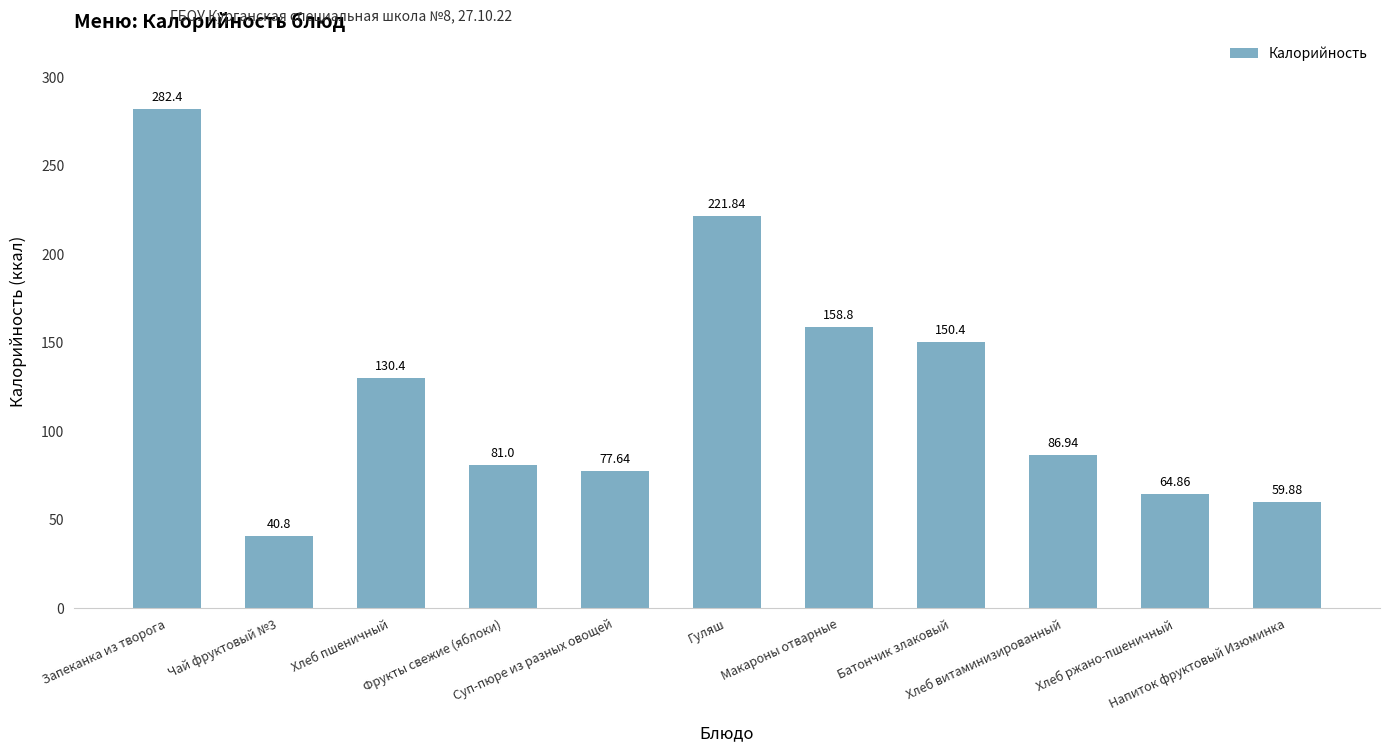

Does the chart contain stacked bars?

No